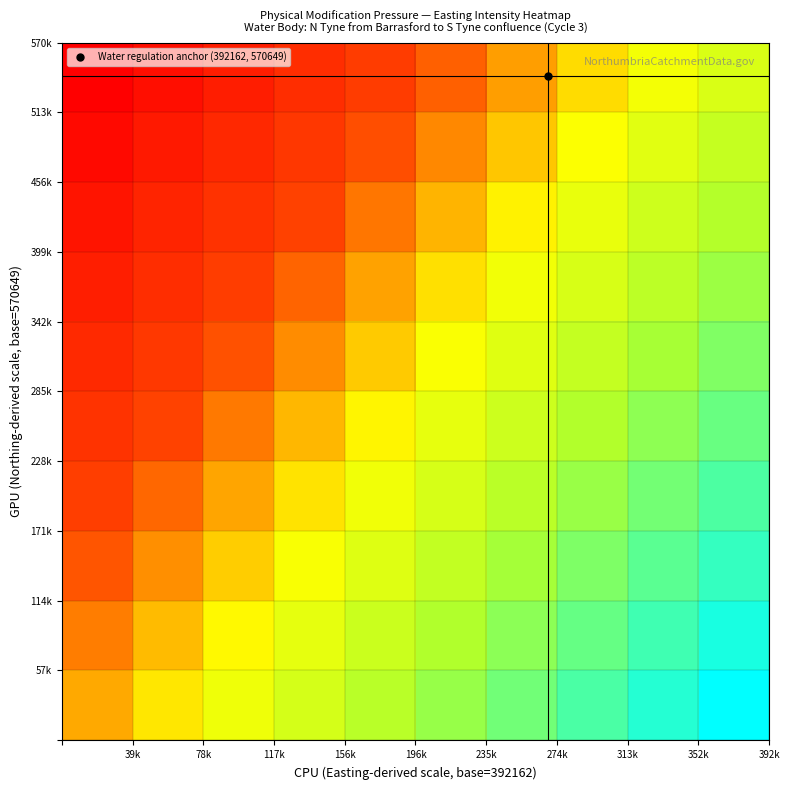

Which label corresponds to the largest value in the chart?

392k